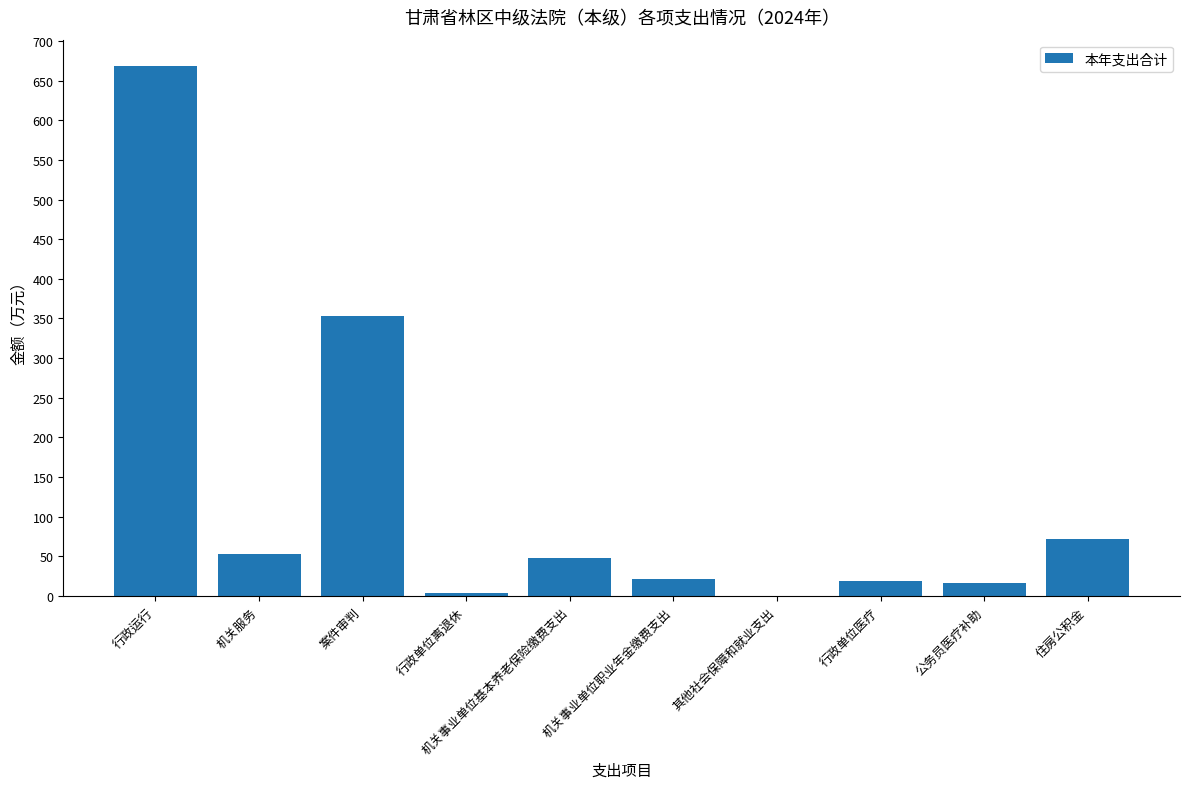

Count the number of categories in the chart.

10